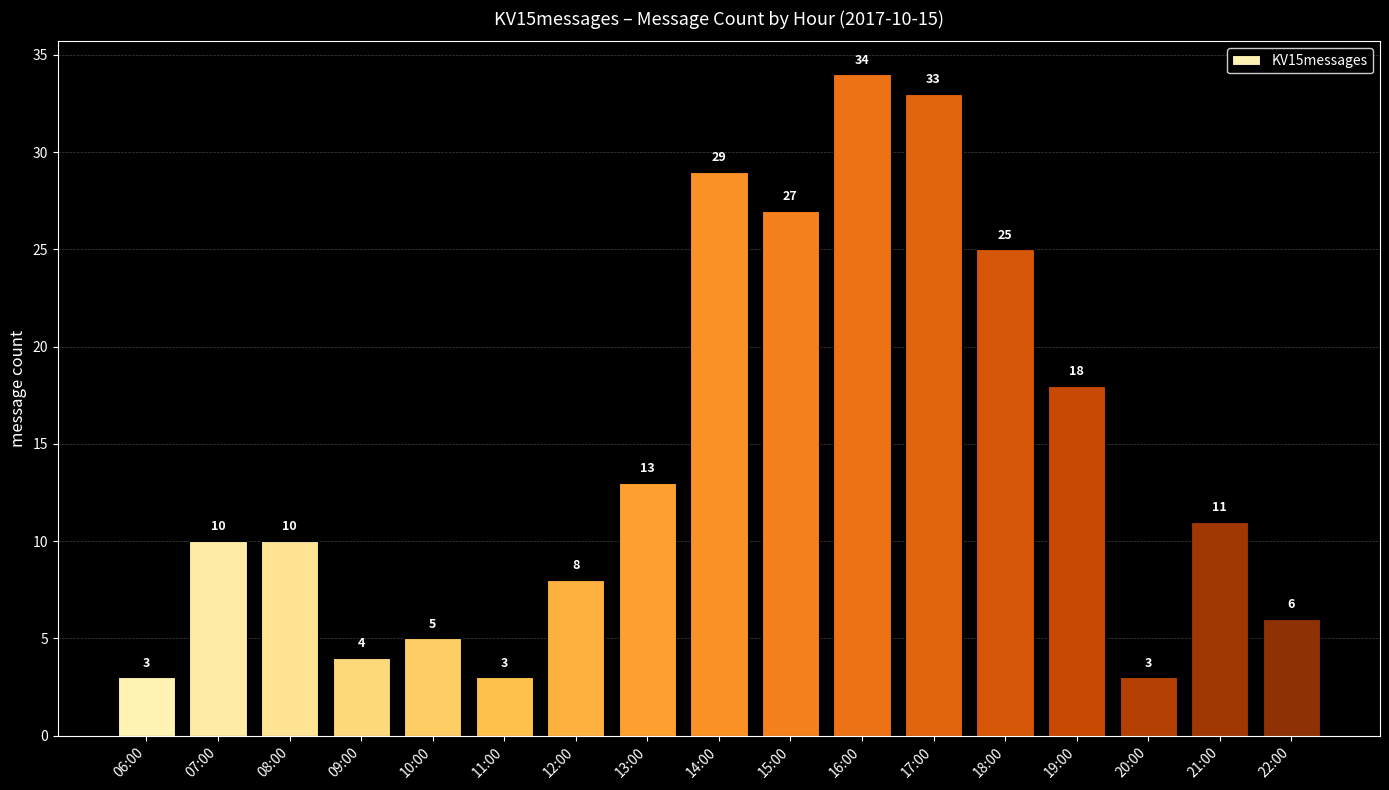

Reading right to left, what are all the values shown in this chart?

6	11	3	18	25	33	34	27	29	13	8	3	5	4	10	10	3